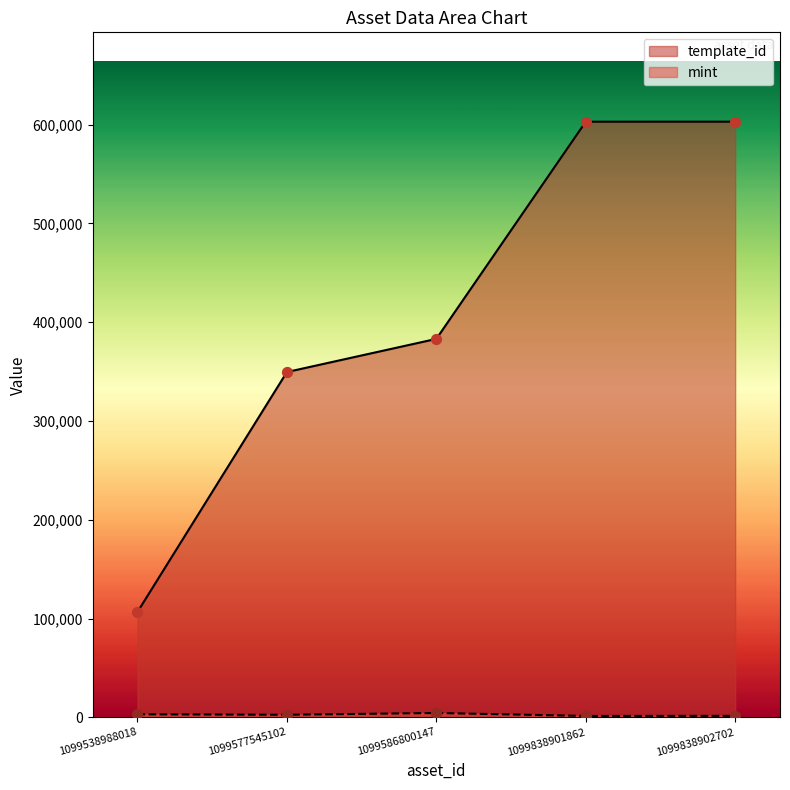

What are all the series names shown in the legend?

template_id, mint